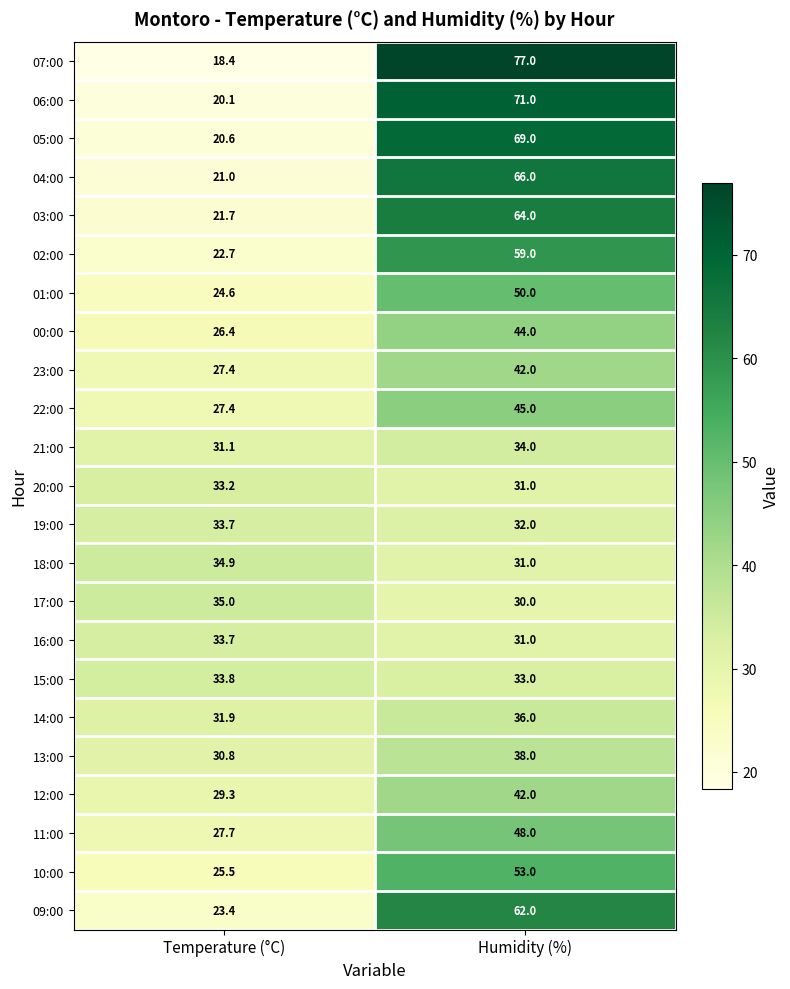

What is the difference between the maximum and minimum values in the 15:00 series?

0.8